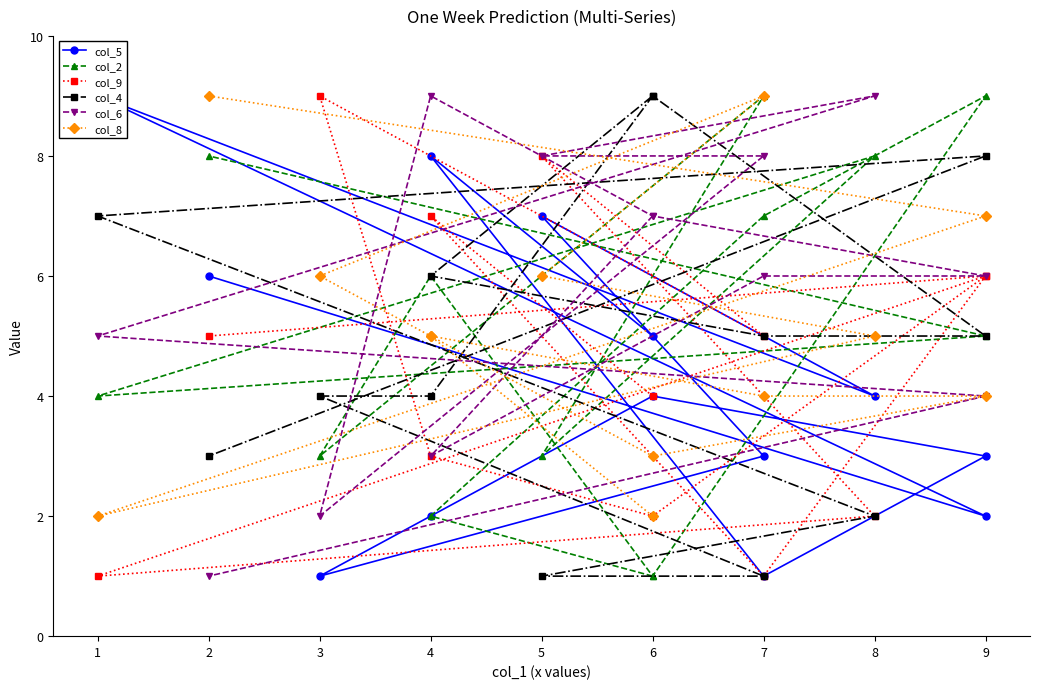

What is the value of the col_9 point at the 6th from the left?

3